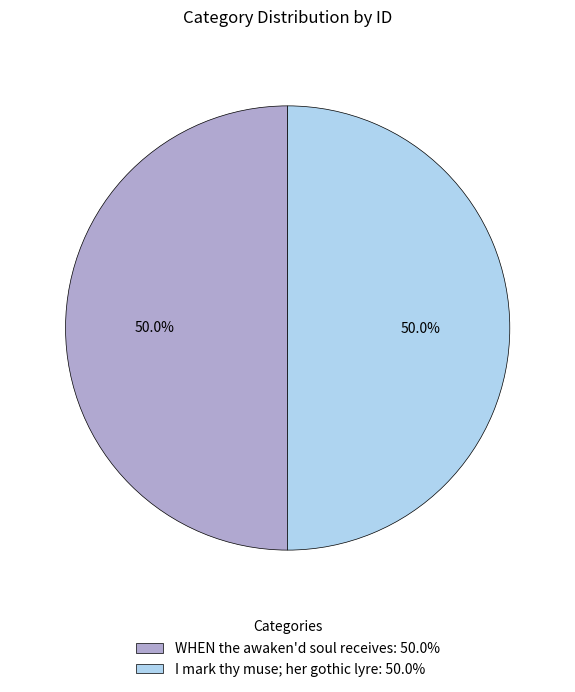

True or false: I mark thy muse; her gothic lyre accounts for 50% of the total.

True